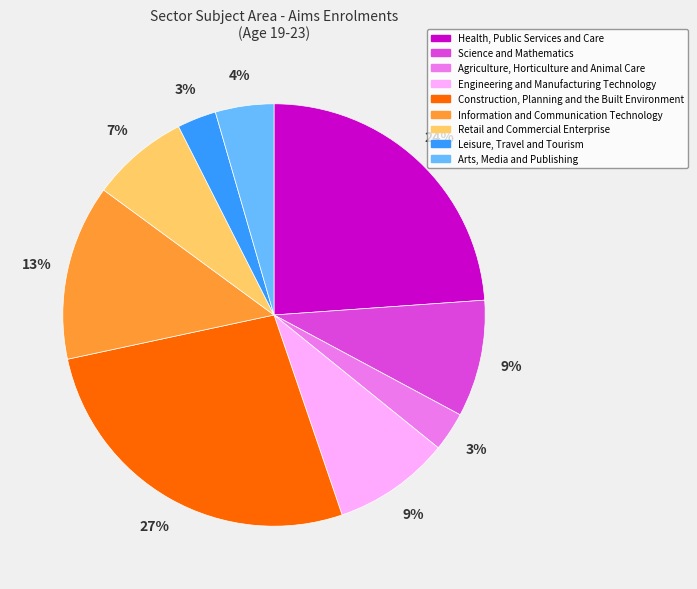

To the nearest percent, what portion does Retail and Commercial Enterprise represent?

7%